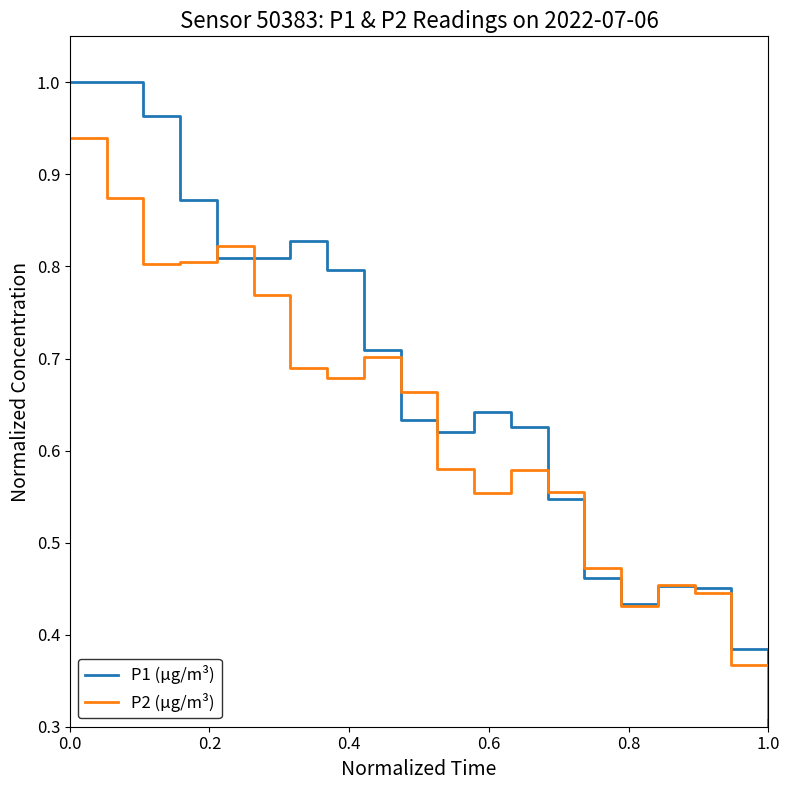

At how many categories does at least one series exceed 0?

20